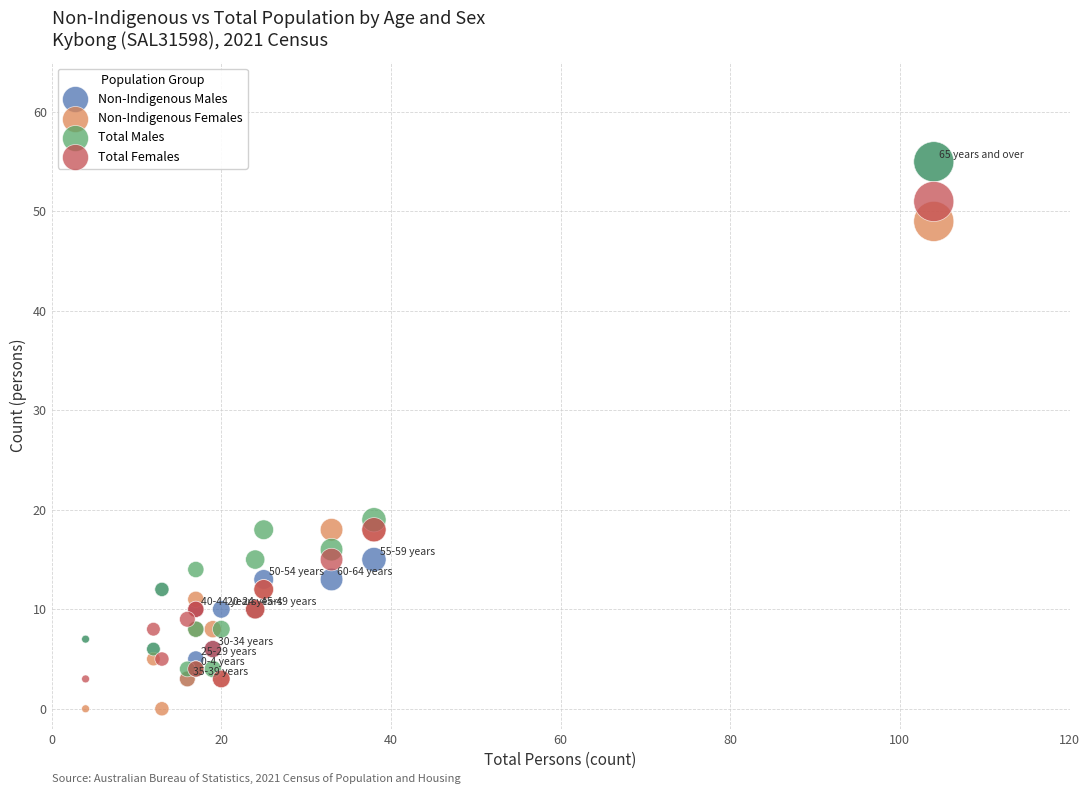

In the Total Females series, what Y value is closest to 27?

18